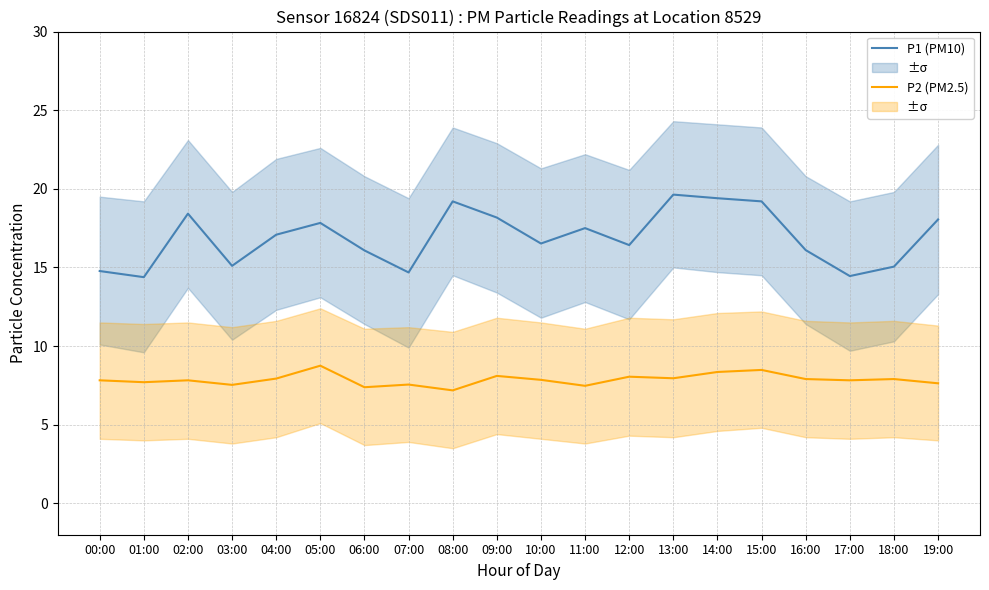

What is the spread (max minus min) of values at 01:00?

6.7